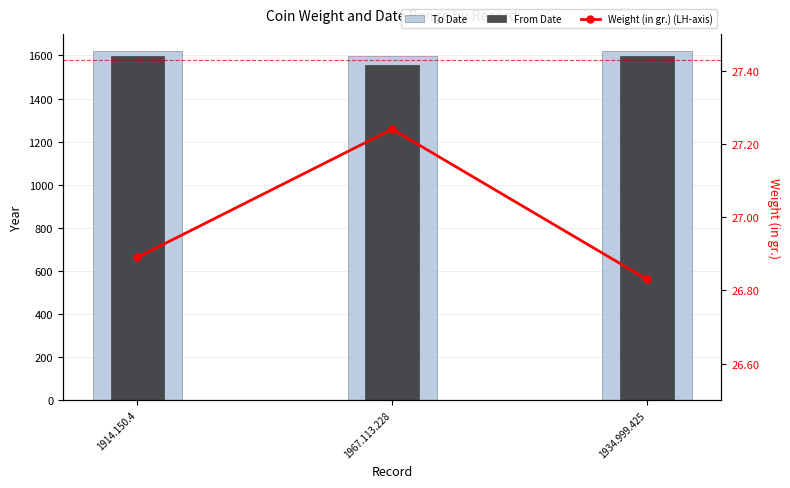

Where is Weight (in gr.) (LH-axis) nearest to the value 27?

1914.150.4